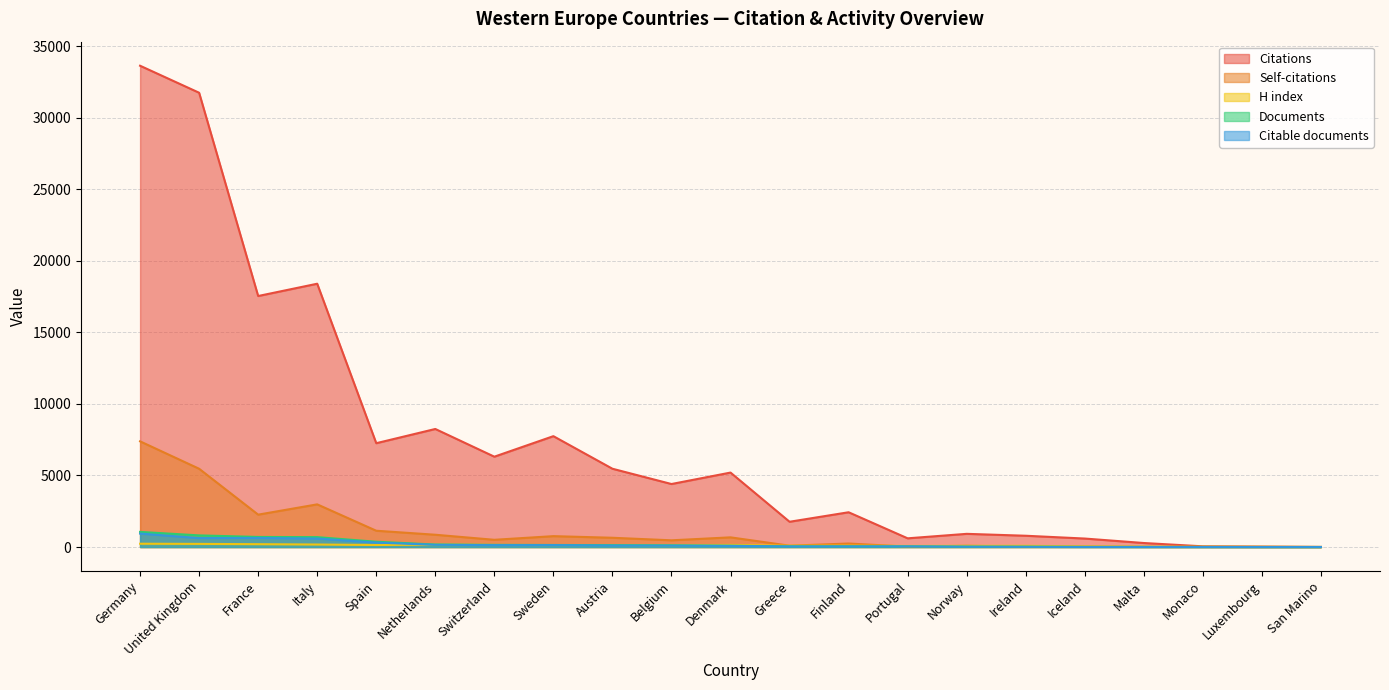

Rank the series by their maximum value, from lowest to highest.

H index, Citable documents, Documents, Self-citations, Citations